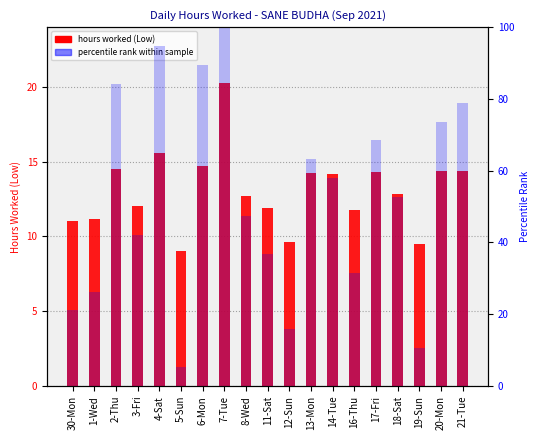

What is the value of the percentile rank within sample bar at the 12th from the left?

63.2